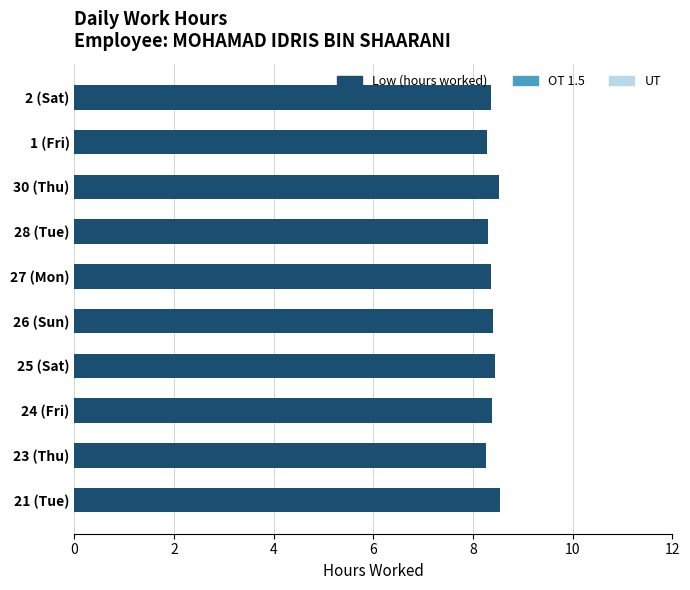

True or false: the data shows 11.8 at 30 (Thu).

False